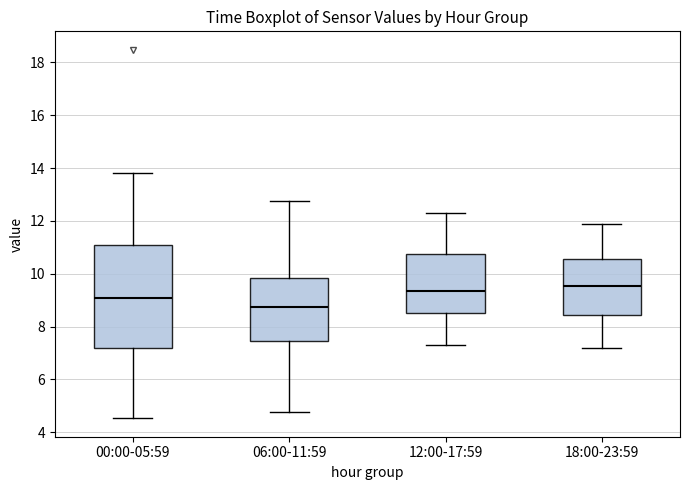

Where is the lower edge of the box for 06:00-11:59 on the y-axis? The values are not printed on the chart, so give them approximately, as read against the axis.

7.4